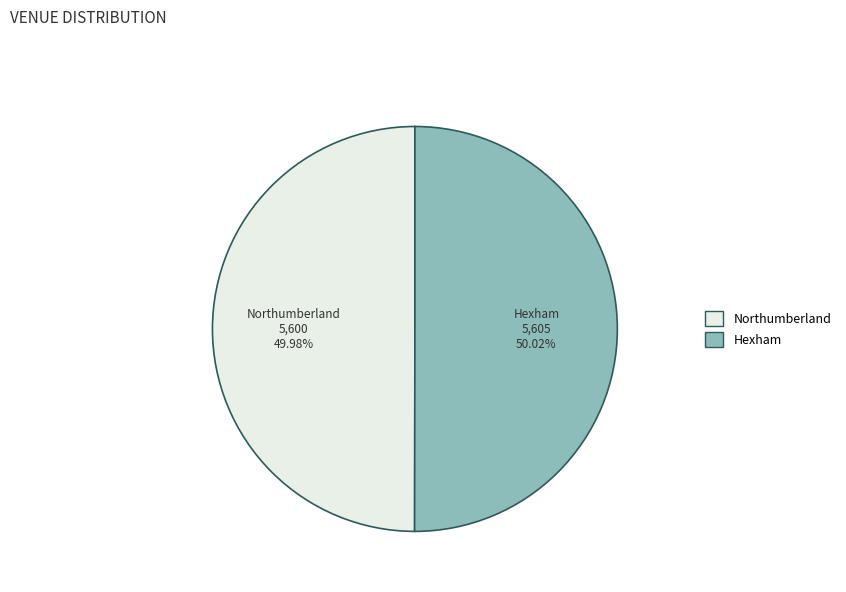

Is there any slice that represents more than half of the pie?

Yes